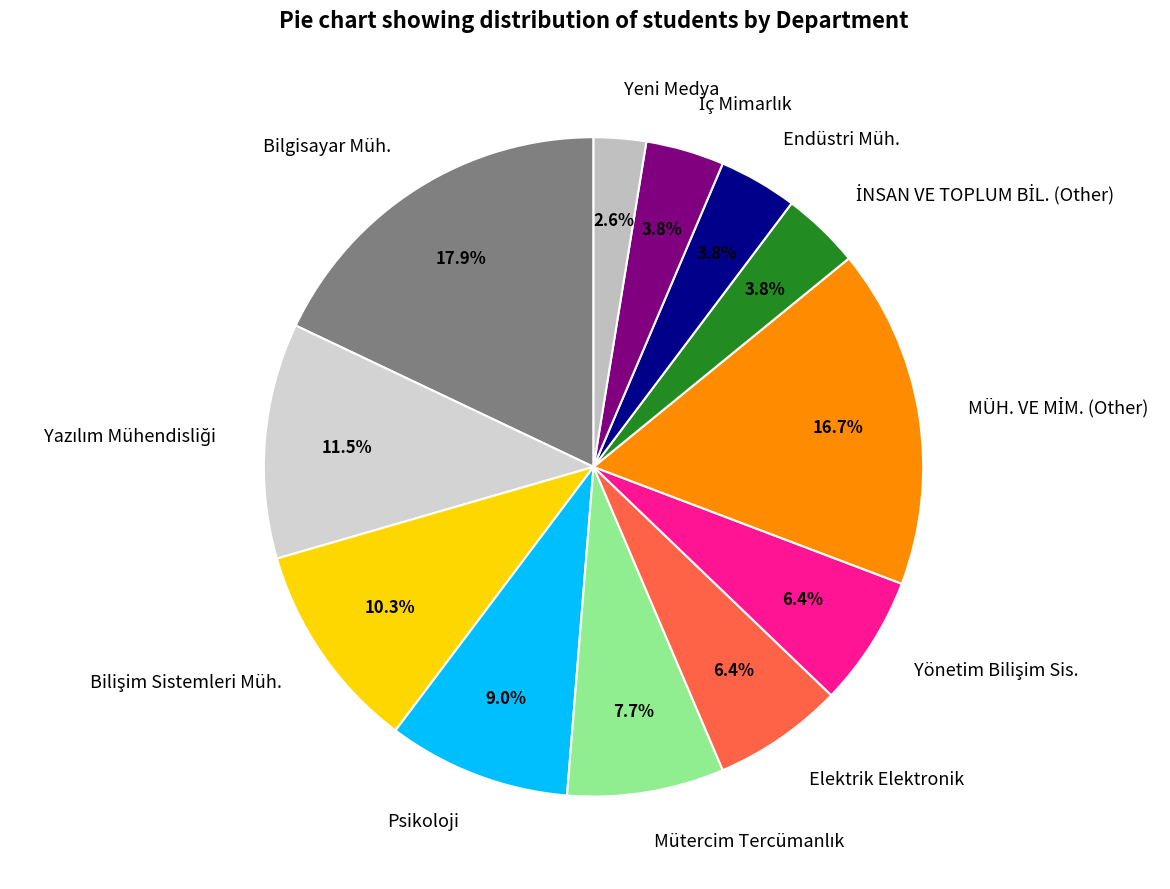

Is it true that Psikoloji is 1% of the pie?

False